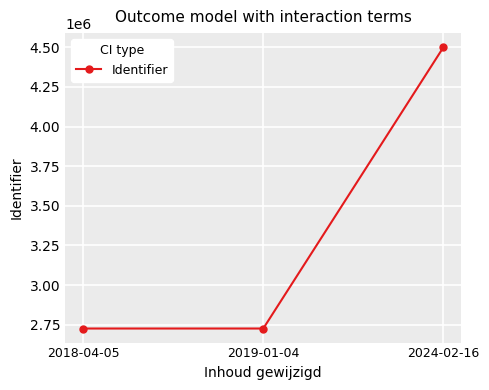

What is the value of the 2nd point from the left?

2726255